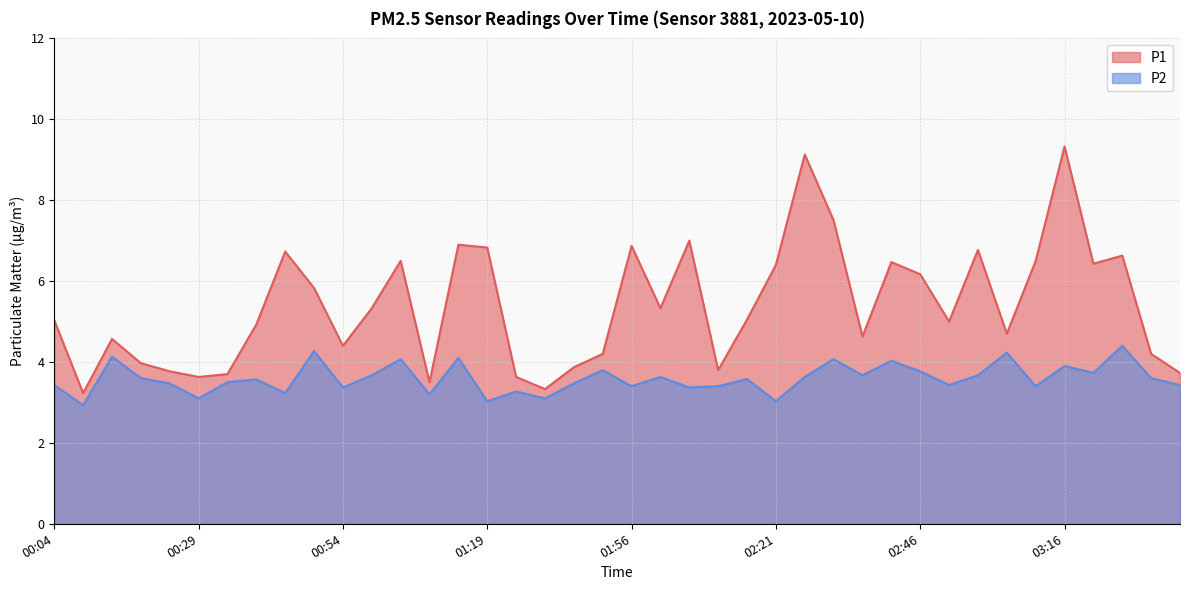

List the labels in order of P2 value, smallest first.

00:09, 01:19, 02:21, 00:29, 01:40, 01:09, 00:44, 01:36, 00:54, 02:06, 01:56, 02:11, 03:06, 00:04, 02:51, 03:37, 00:24, 01:46, 00:34, 00:39, 02:16, 00:19, 03:32, 02:01, 02:26, 00:59, 02:36, 02:56, 03:21, 02:46, 01:51, 03:16, 02:41, 01:04, 02:31, 01:14, 00:14, 03:01, 00:49, 03:26